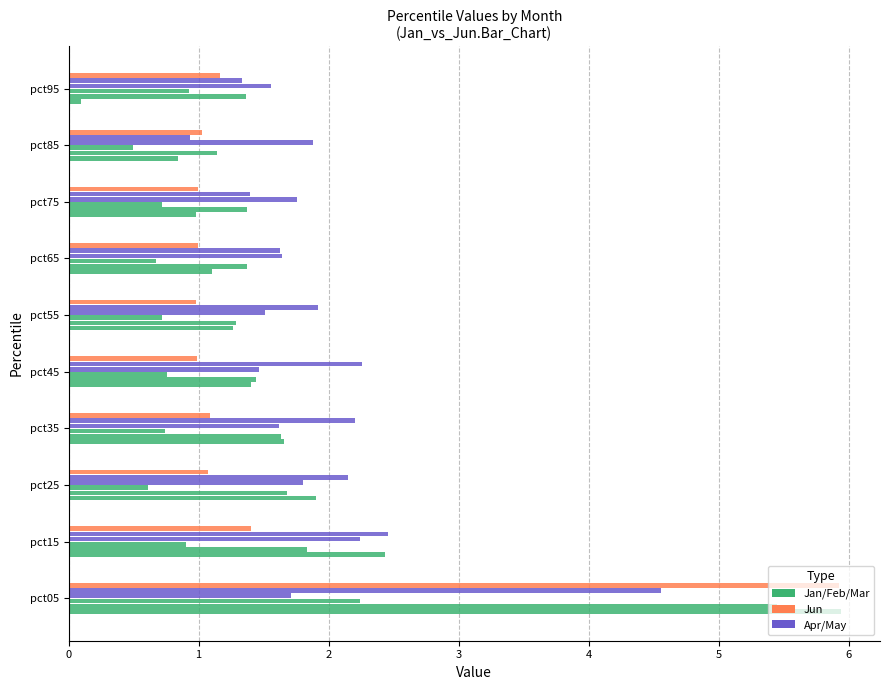

How many distinct data groups are displayed?

6